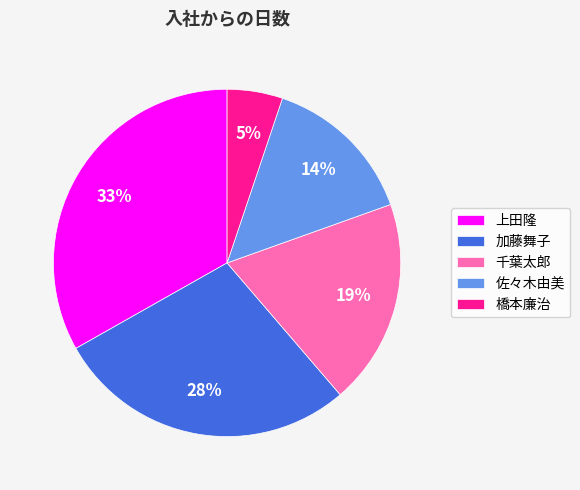

How many segments does this pie chart have?

5